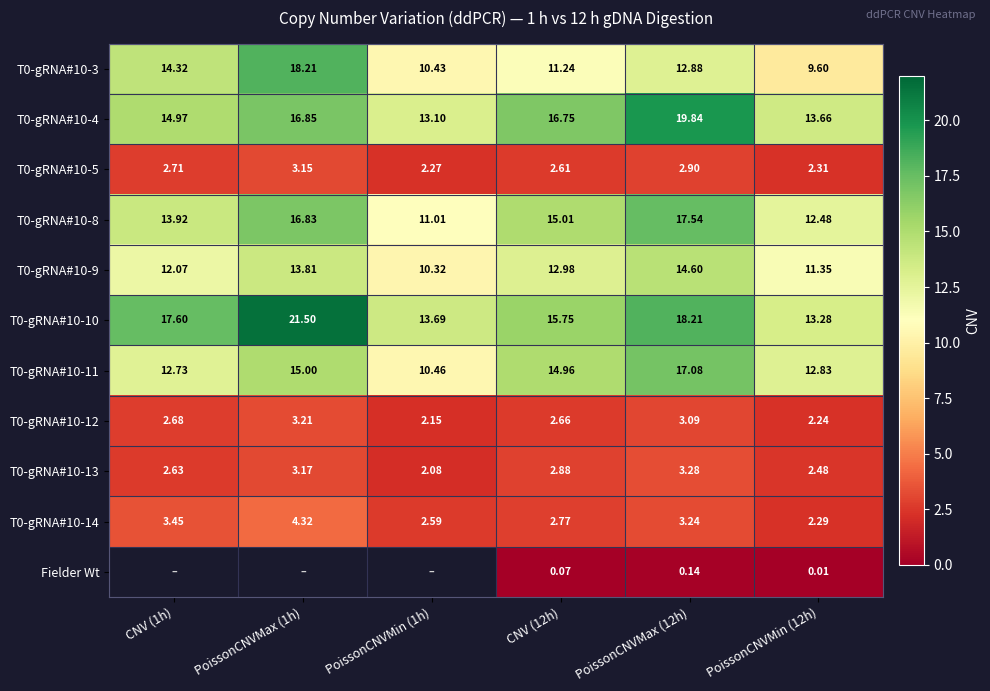

How many series are shown in this chart?

11